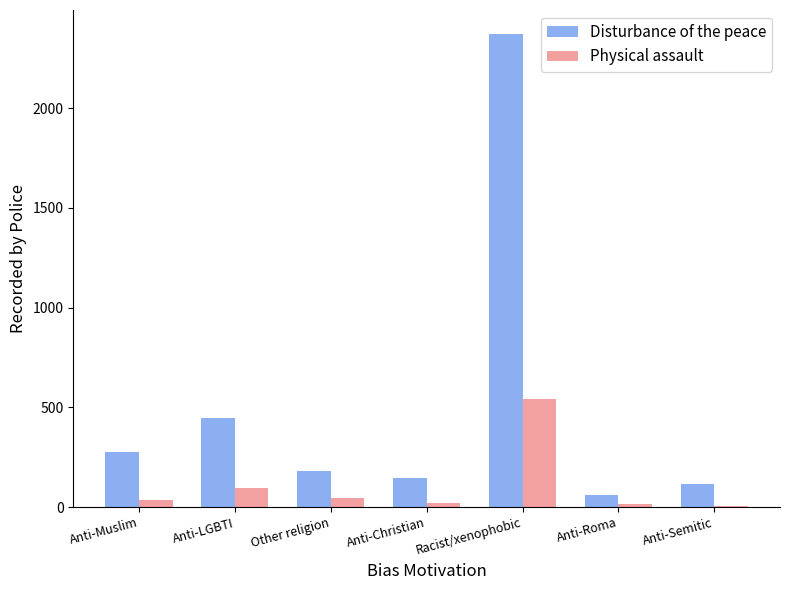

Between Anti-Christian and Anti-Roma, which series saw the biggest shift?

Disturbance of the peace